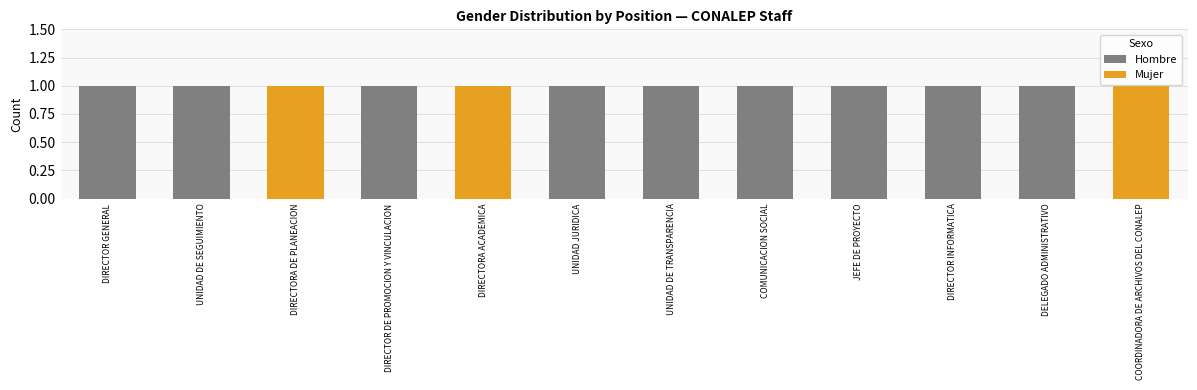

True or false: Hombre has a value of 2 at UNIDAD DE TRANSPARENCIA.

False